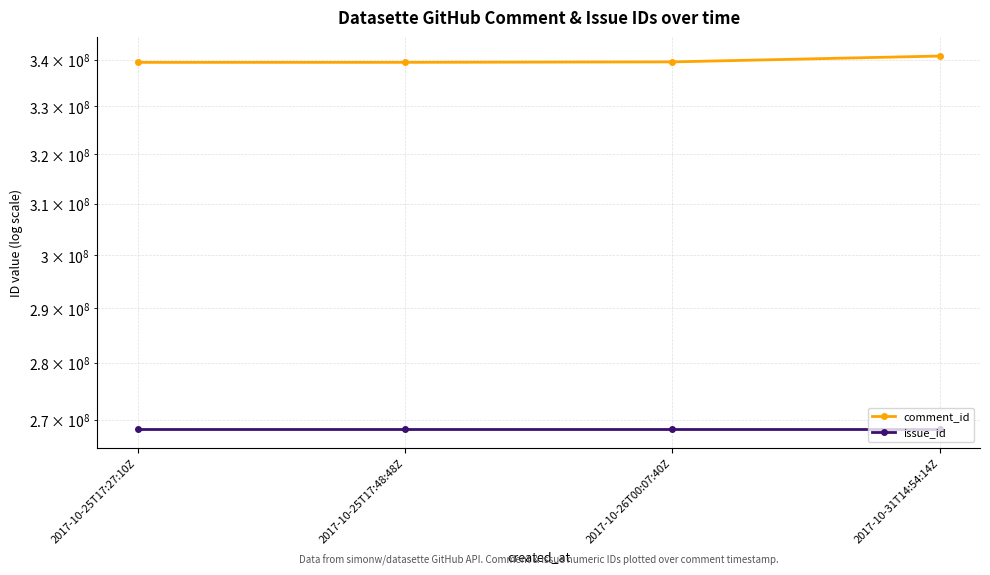

List the series in order of their peak value, highest first.

comment_id, issue_id